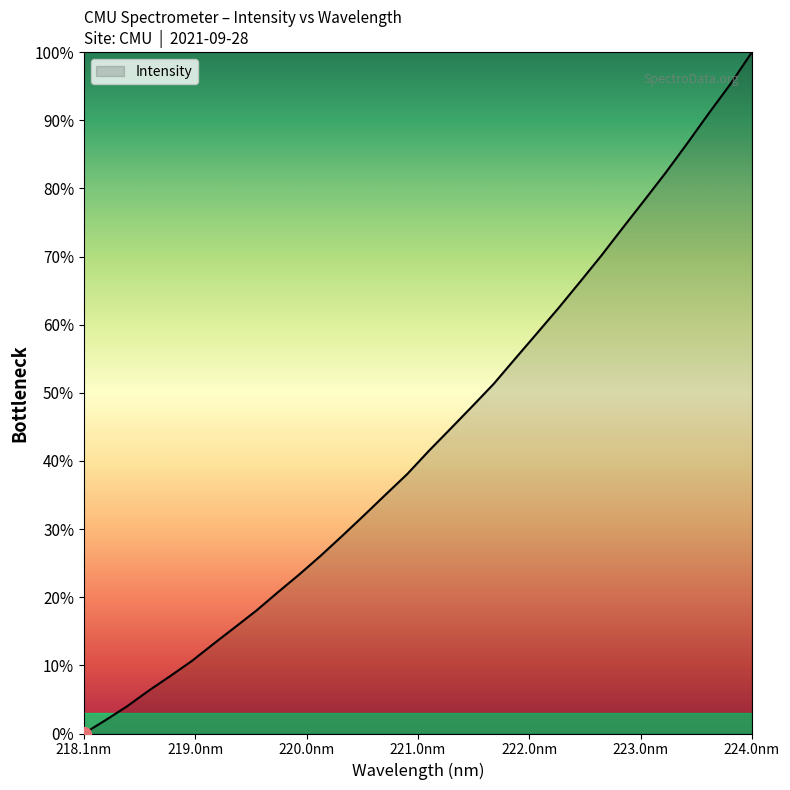

True or false: there are more than 0 points higher than both neighbors.

False